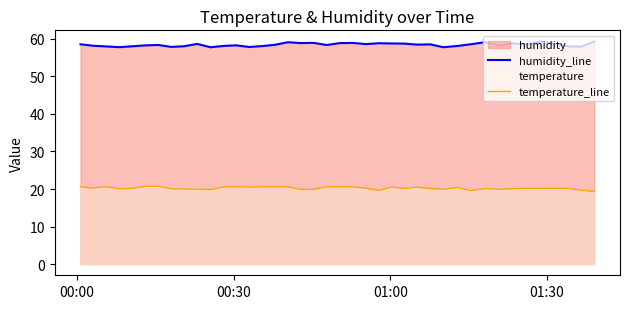

What is the sum of all temperature_line values?

808.7